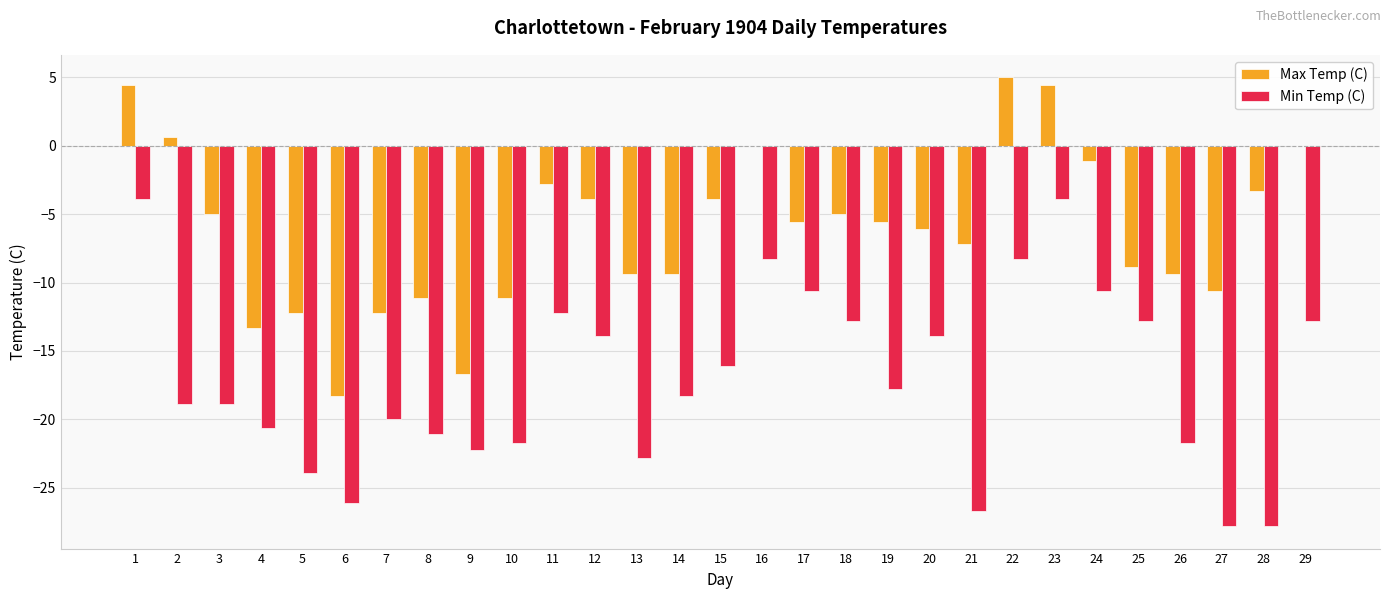

Are the bars grouped side by side (vs. stacked)?

Yes